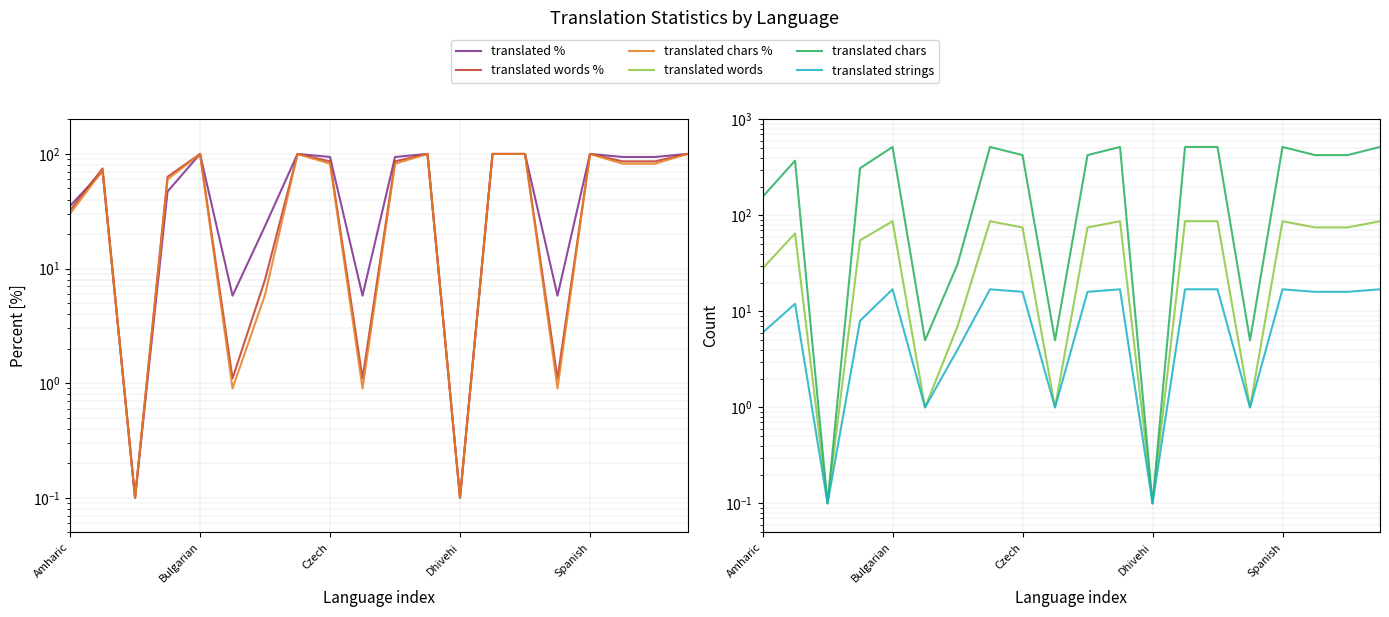

Between 6 and 13, which series saw the biggest shift?

translated chars